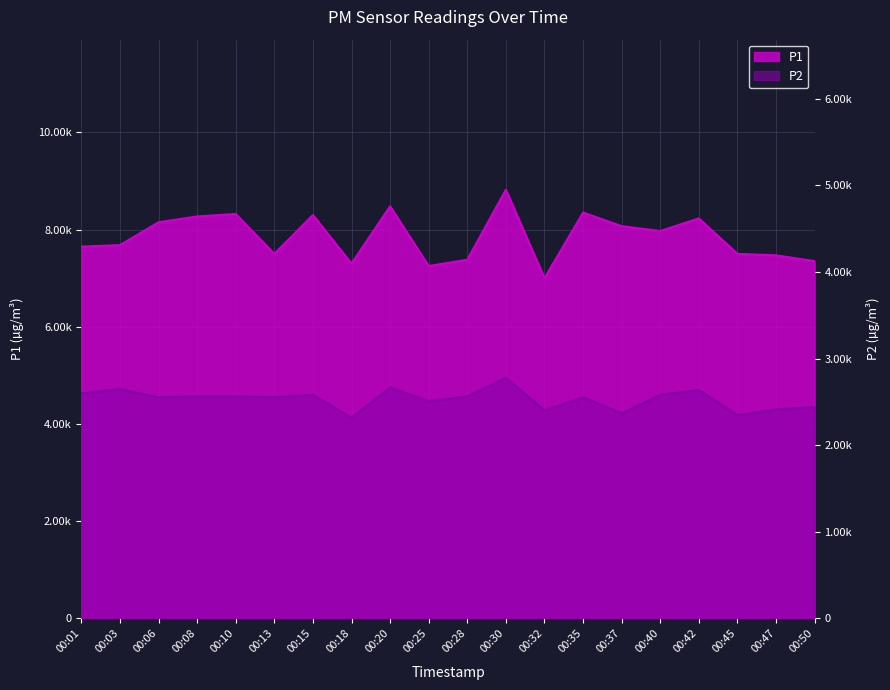

What is the value of the P2 point at the 19th from the left?

4300